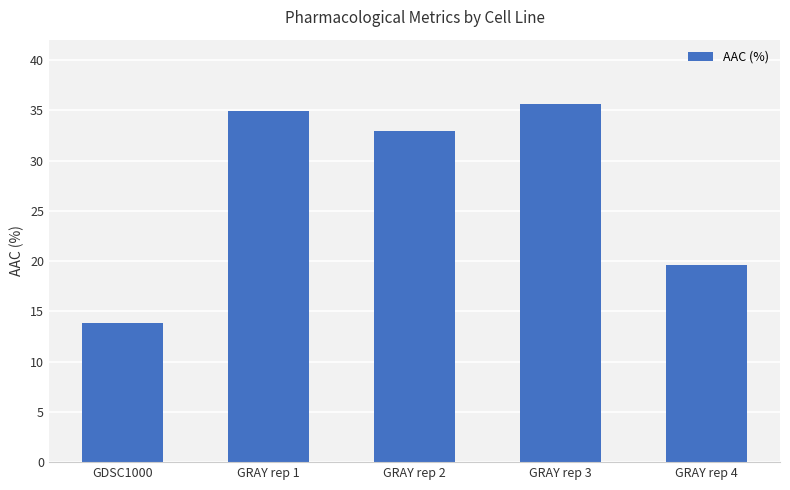

What is the label of the 2nd bar from the left?

GRAY rep 1